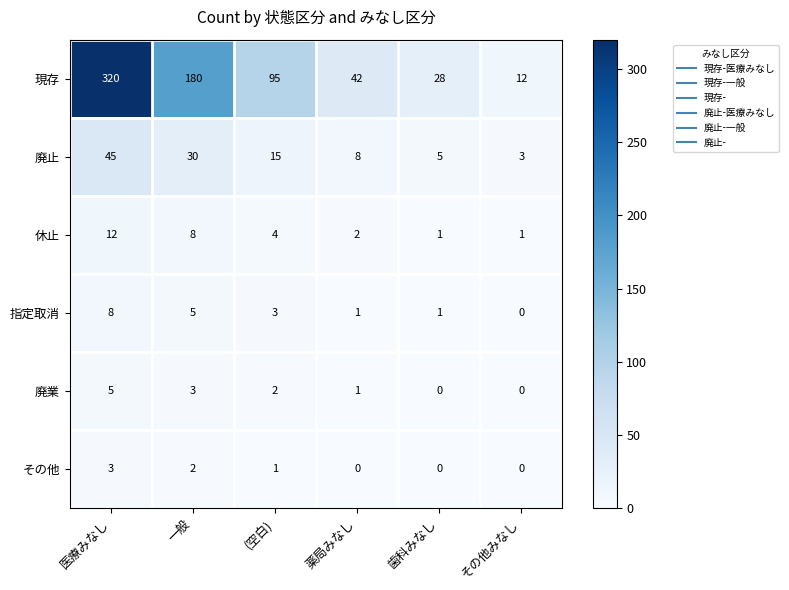

List the series in order of their peak value, lowest first.

その他, 廃業, 指定取消, 休止, 廃止, 現存